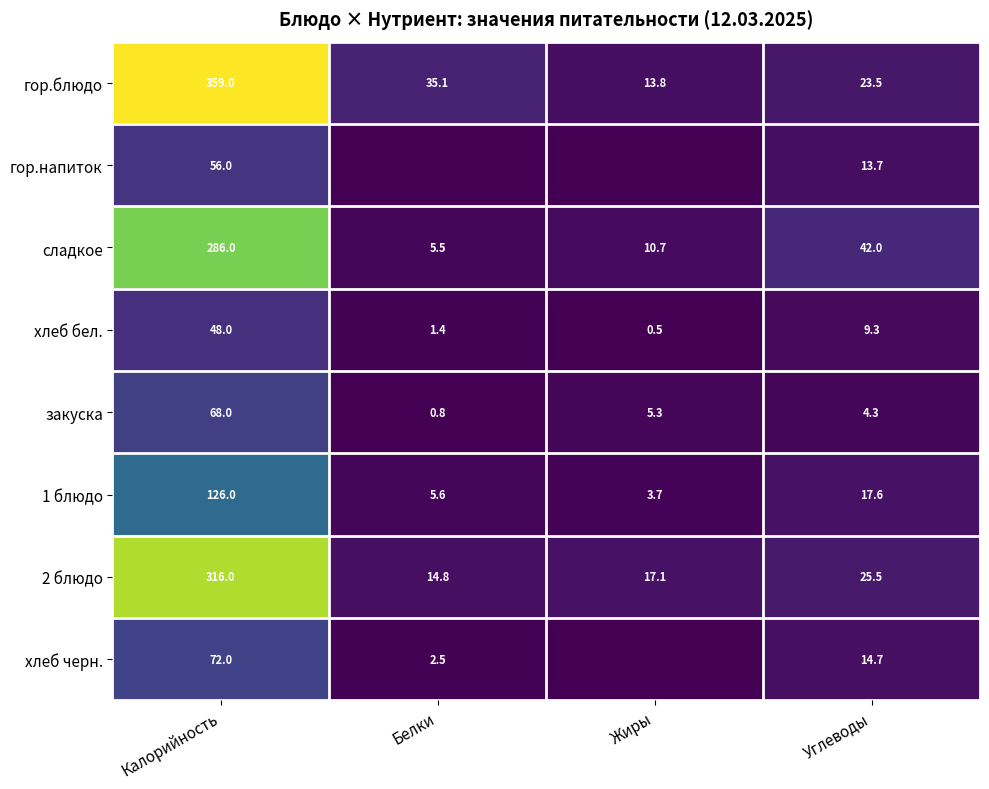

Where does the 2 блюдо series first go above 25?

Калорийность